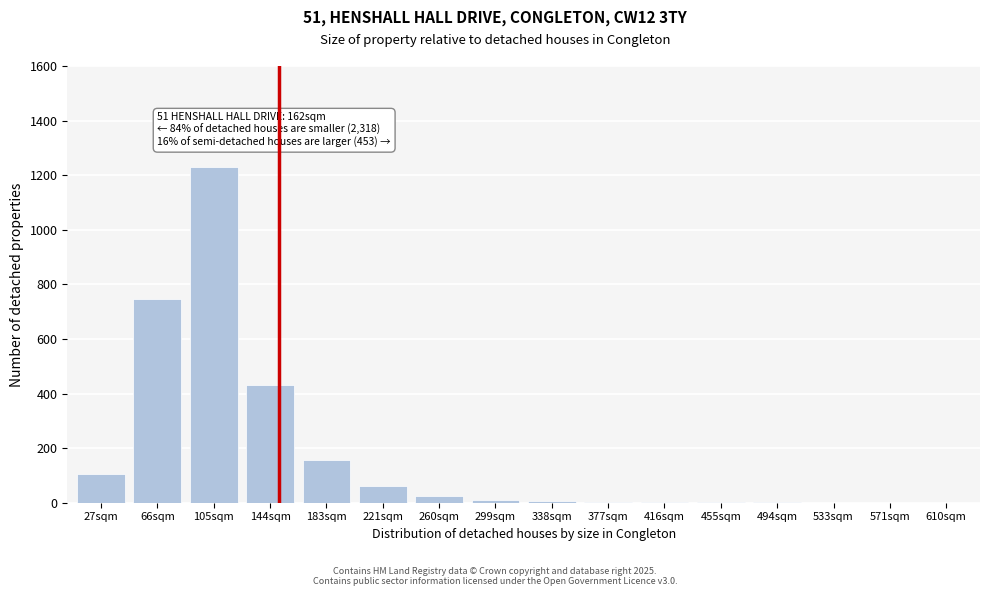

The value at 571sqm is -596. True or false?

False